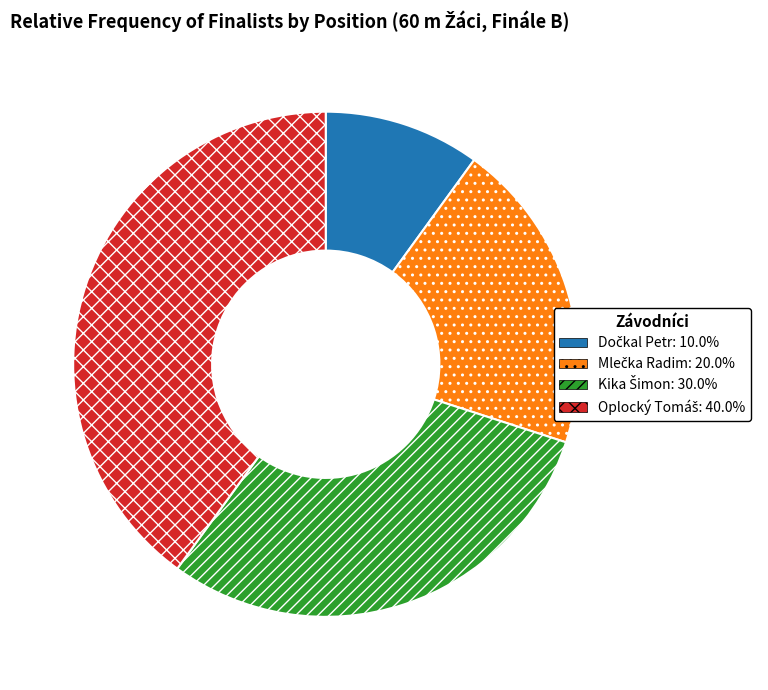

Is there a majority slice in this chart?

No